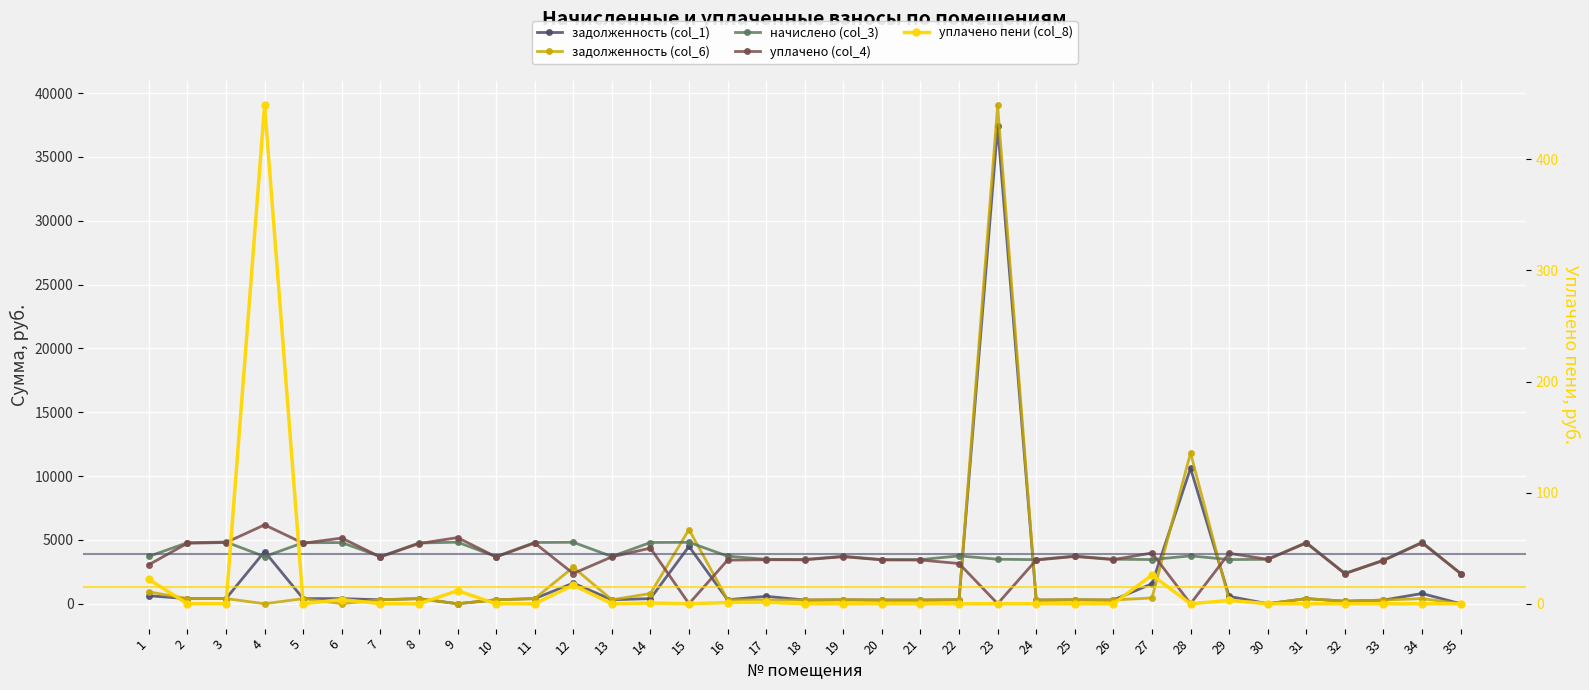

Between which two adjacent categories do уплачено (col_4) and начислено (col_3) first intersect?

3 and 4